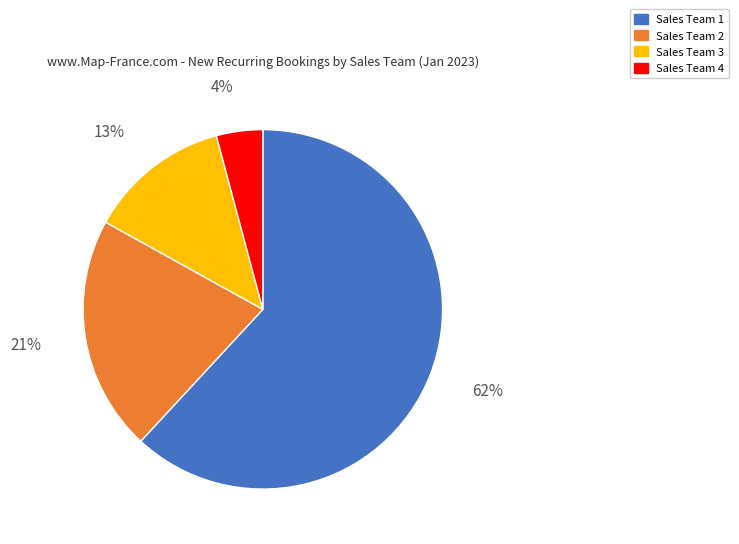

Which has a higher value, Sales Team 1 or Sales Team 2?

Sales Team 1